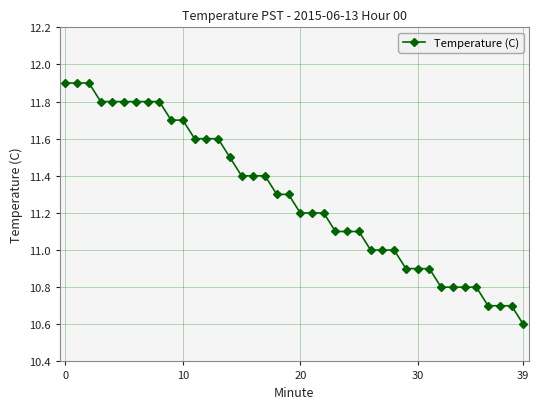

What is the value of the 22nd point from the left?

11.2